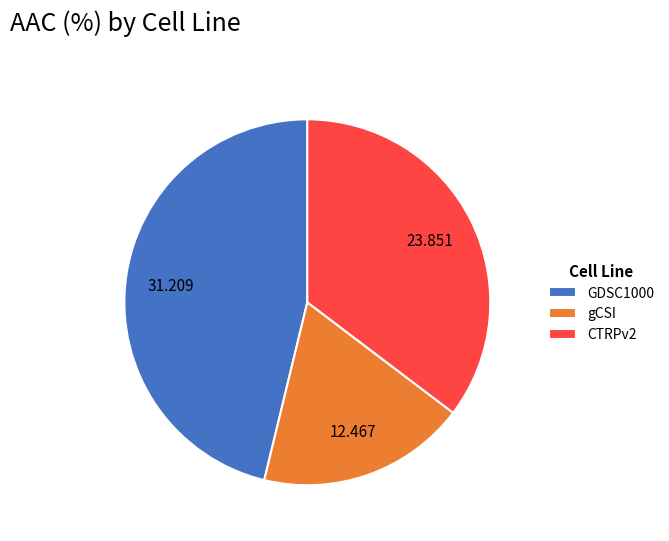

Does GDSC1000 account for over 50% of the chart?

No